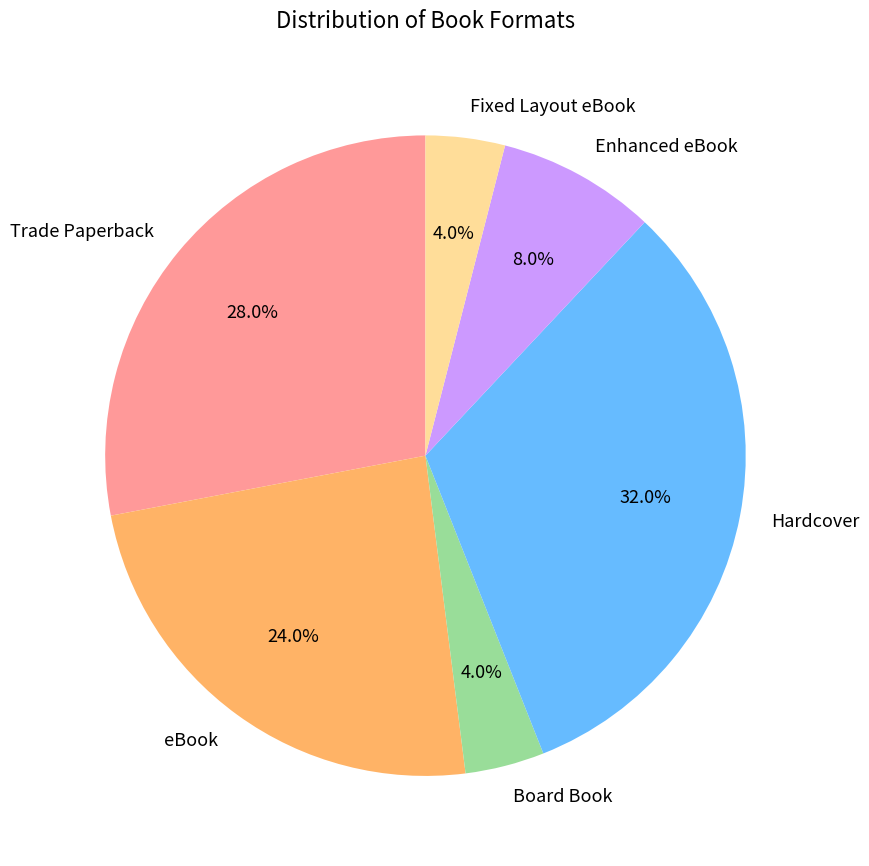

What percentage do Board Book and Hardcover together represent?

36.0%